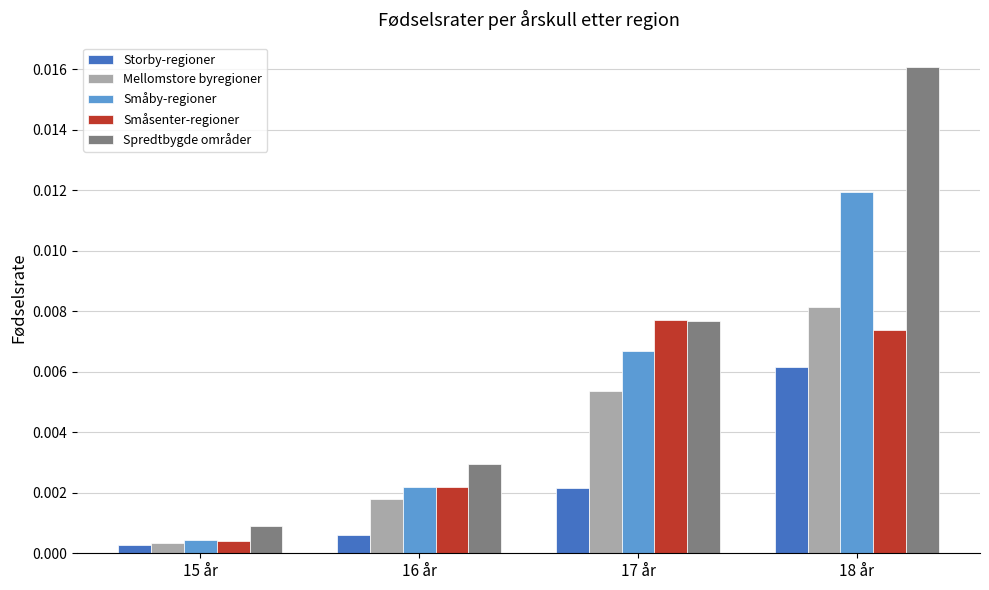

Is the value of Spredtbygde områder at 16 år greater than the value of Småsenter-regioner at 16 år?

Yes